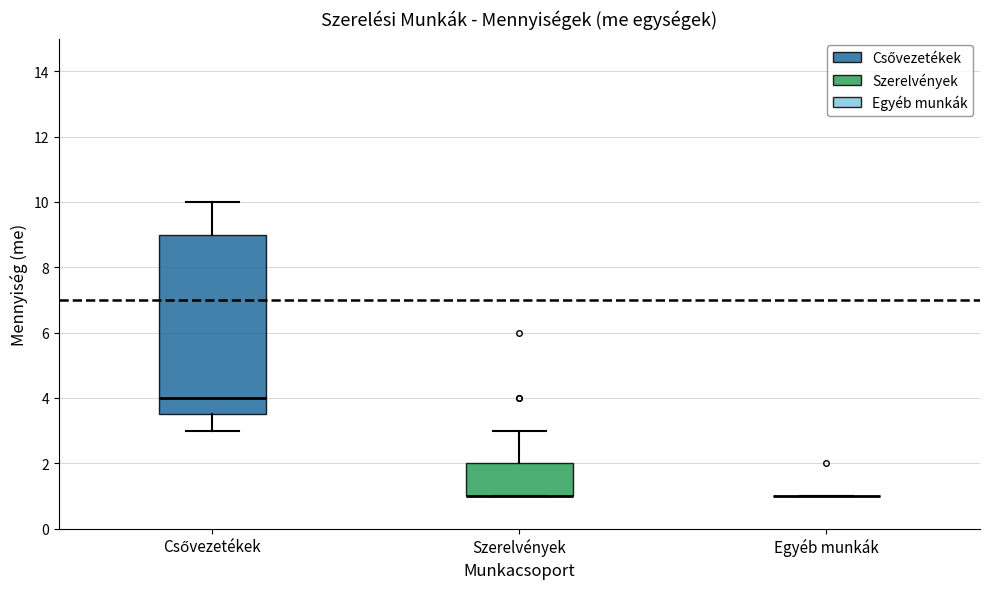

Reading left to right, transcribe this box plot: for each box, give where its median line is, the range the box spans, and where its two whiskers end, as read against the y-axis. The values are not printed on the chart, so give them approximately, as read against the axis.

Csővezetékek: median 4.0, box 3.6 to 9.0, whiskers 3.0 to 10.0
Szerelvények: median 1.0 (drawn on the box's lower edge), box 1.0 to 2.0, whiskers 1.0 to 3.0
Egyéb munkák: box collapsed to a line at 1.0, whiskers 1.0 to 1.0